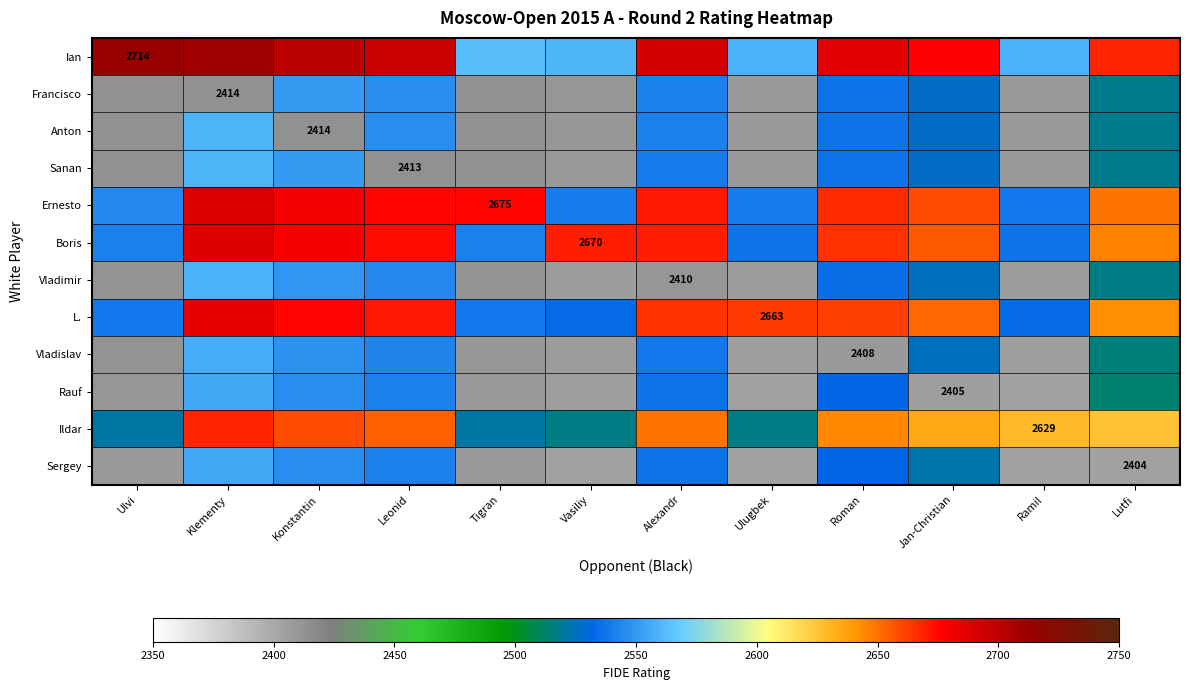

Is the value of Sanan at Ulugbek greater than the value of Ernesto at Alexandr?

No